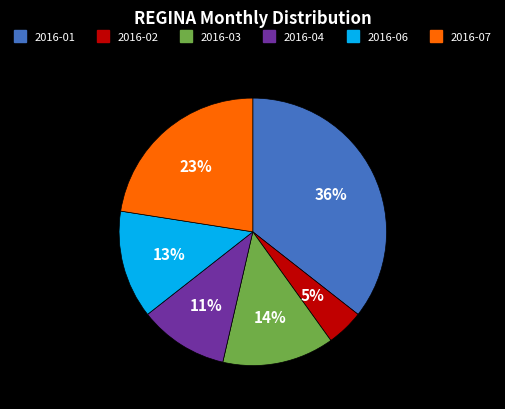

Does 2016-02 represent more than half of the total?

No